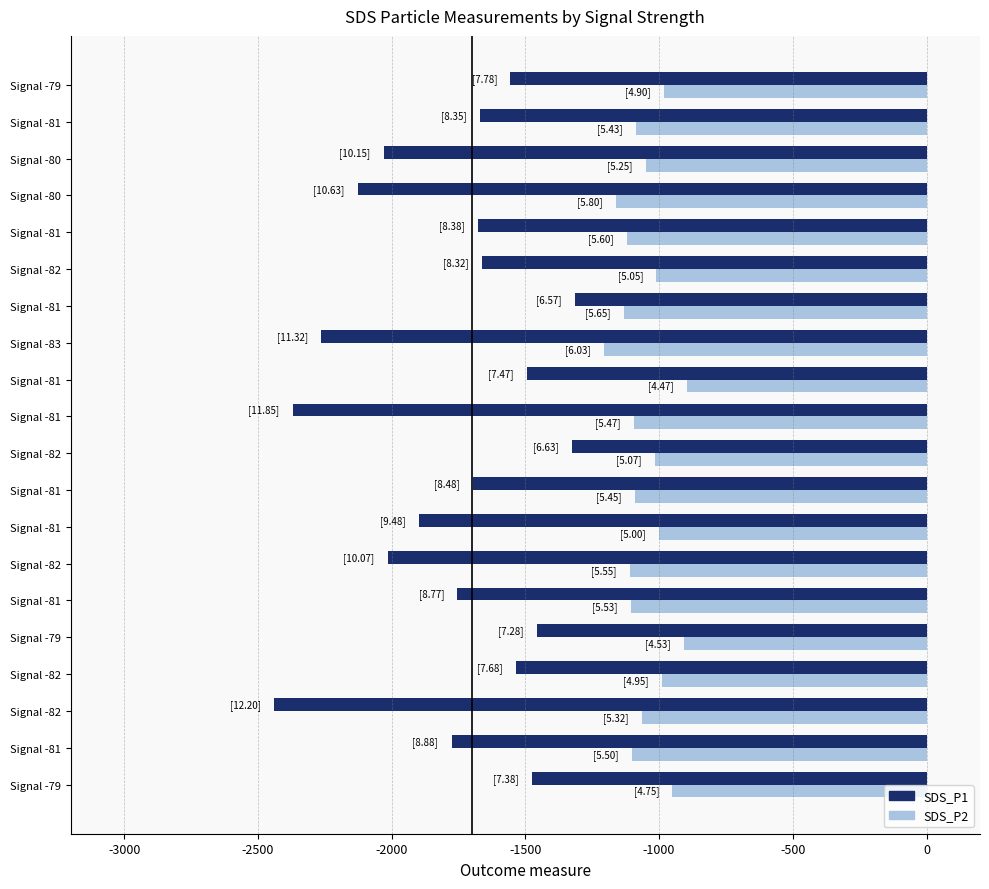

What are all the series names shown in the legend?

SDS_P1, SDS_P2